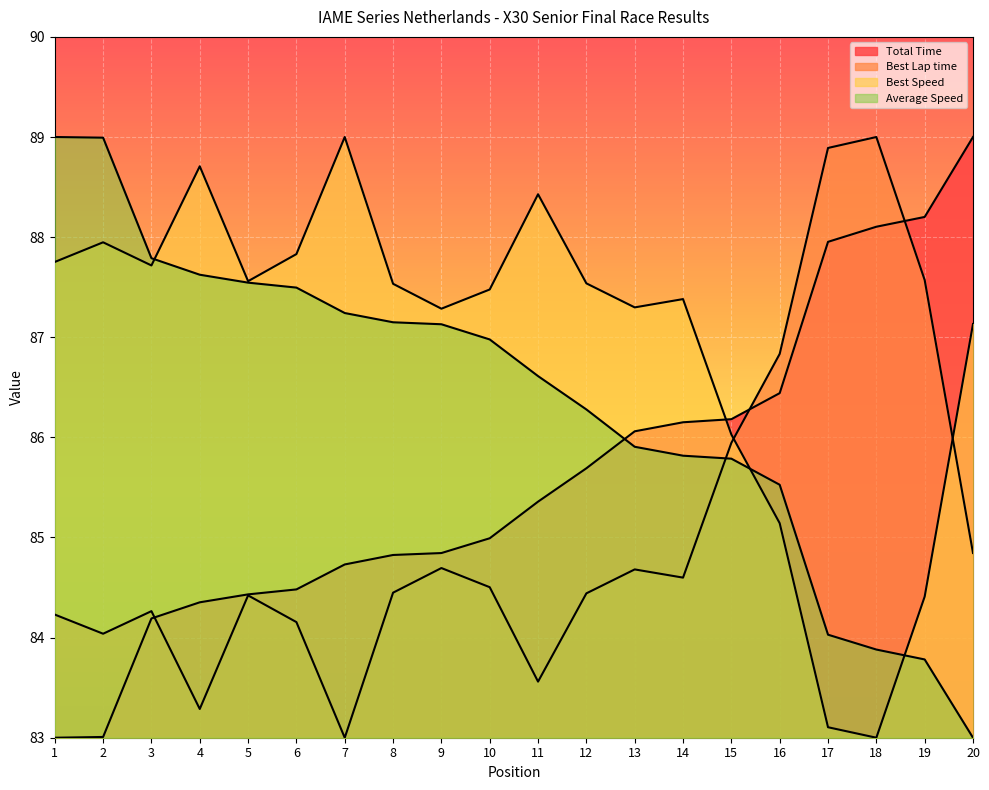

Read the Average Speed value at 4.

87.6